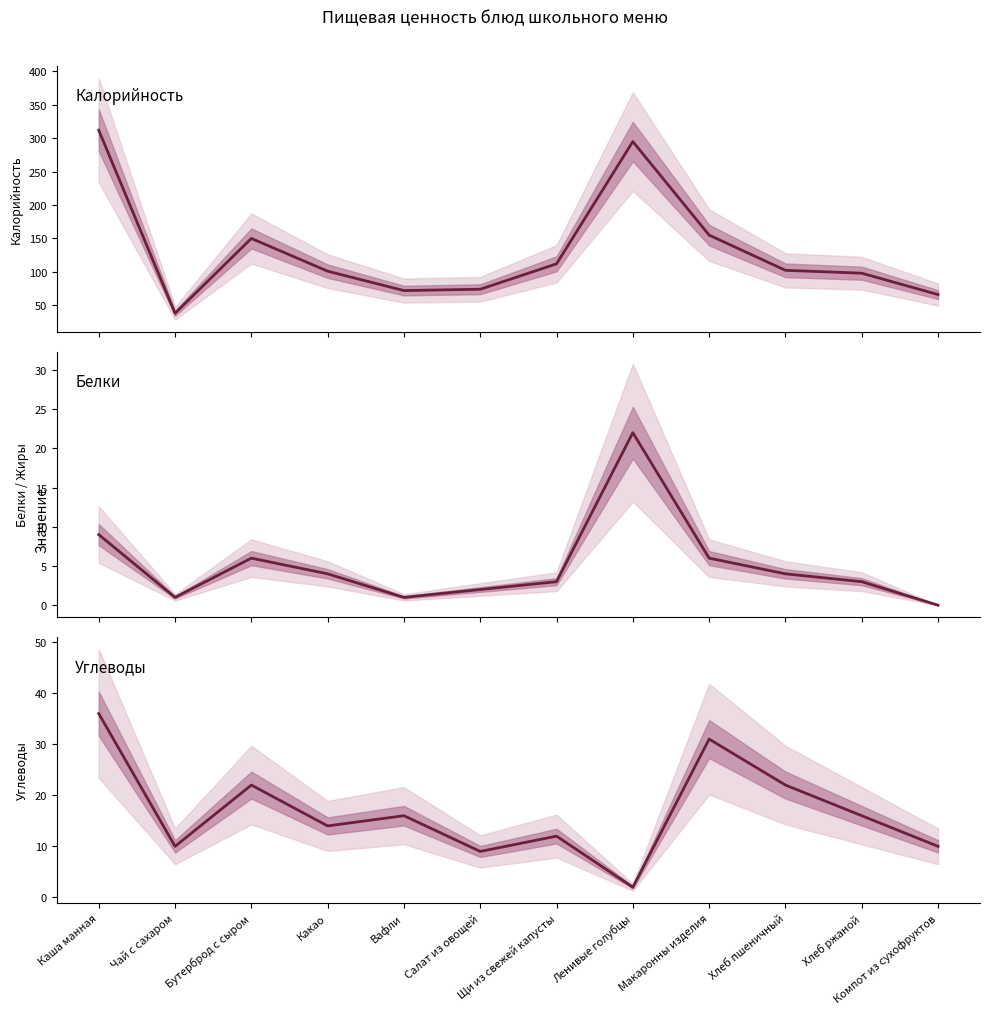

True or false: Калорийность (центр) has more than 2 interior local peaks.

False